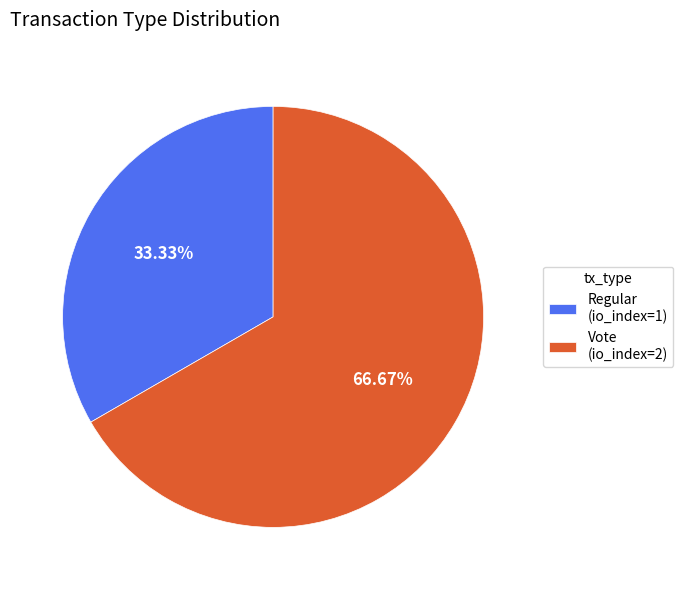

How many slices are in this pie chart?

2